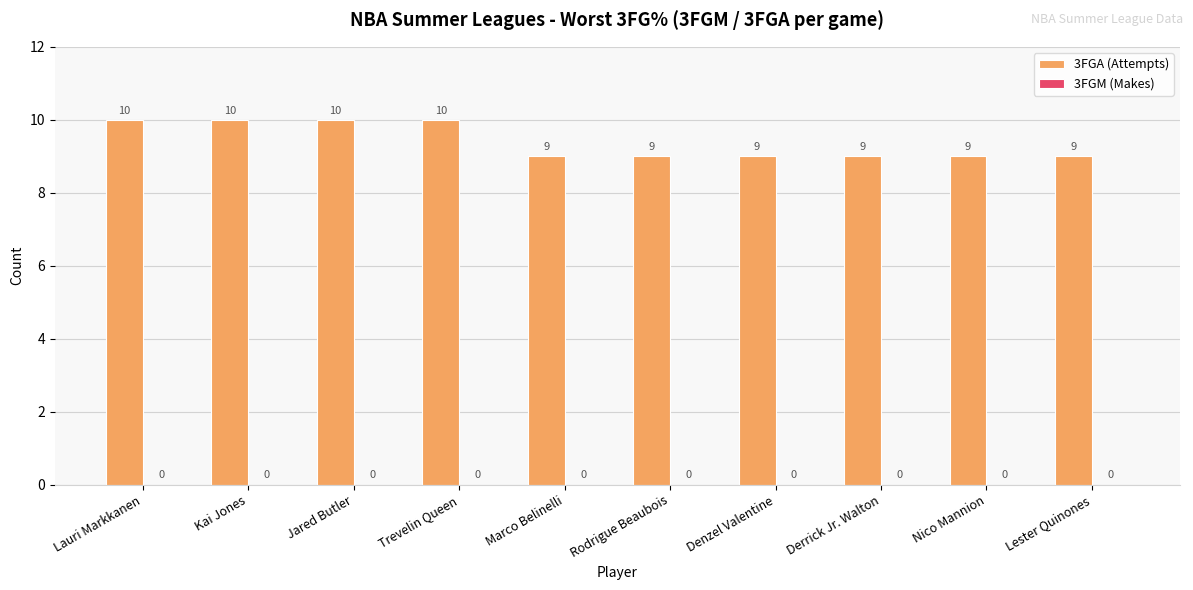

Reading left to right, transcribe all the data shown in this chart.

Lauri Markkanen=10	Kai Jones=10	Jared Butler=10	Trevelin Queen=10	Marco Belinelli=9	Rodrigue Beaubois=9	Denzel Valentine=9	Derrick Jr. Walton=9	Nico Mannion=9	Lester Quinones=9